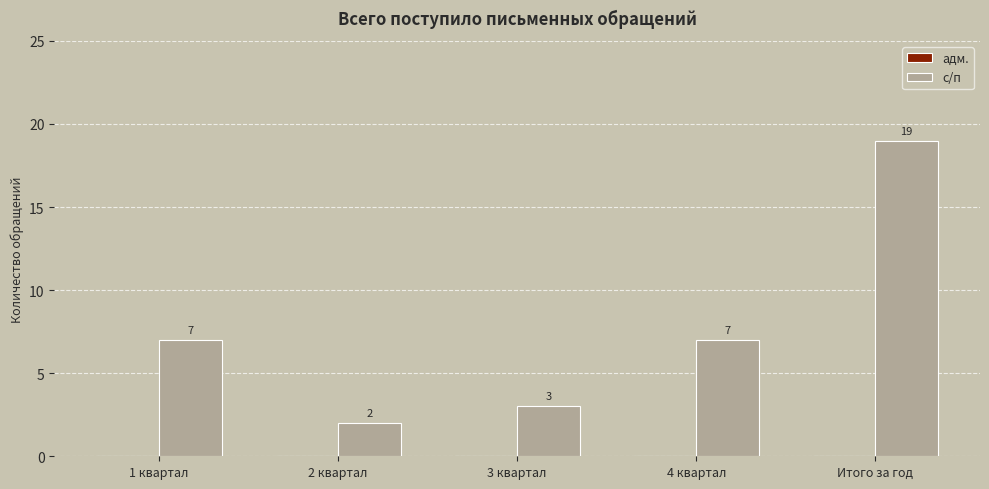

Approximately how many times larger is the value at 4 квартал compared to 1 квартал?

1.0